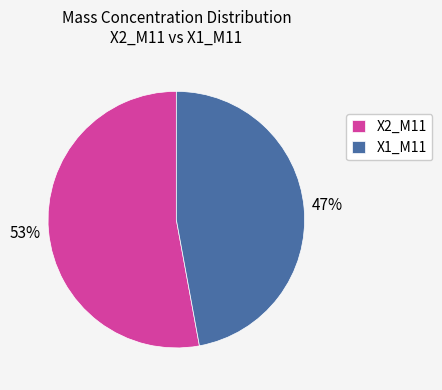

Is it true that X1_M11 is 47% of the pie?

True